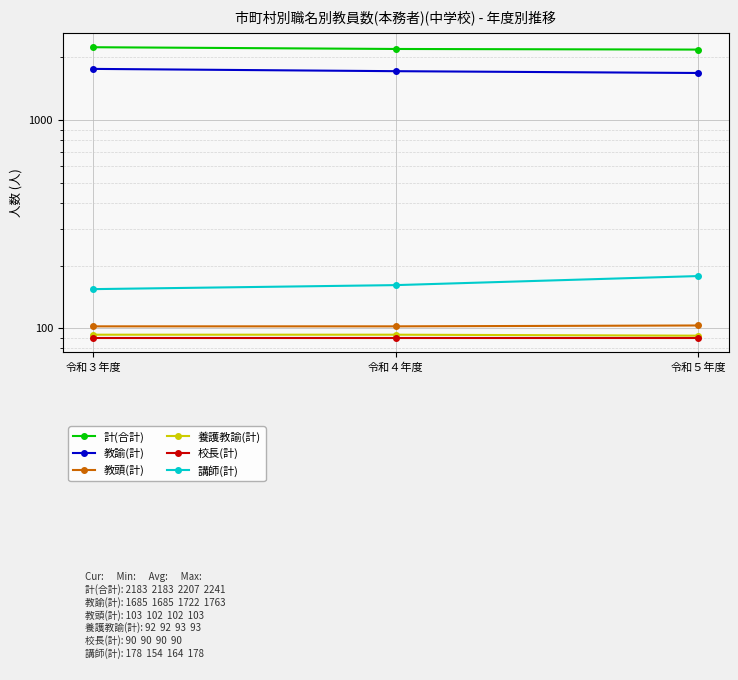

At which category is the sum across all series the highest?

令和３年度